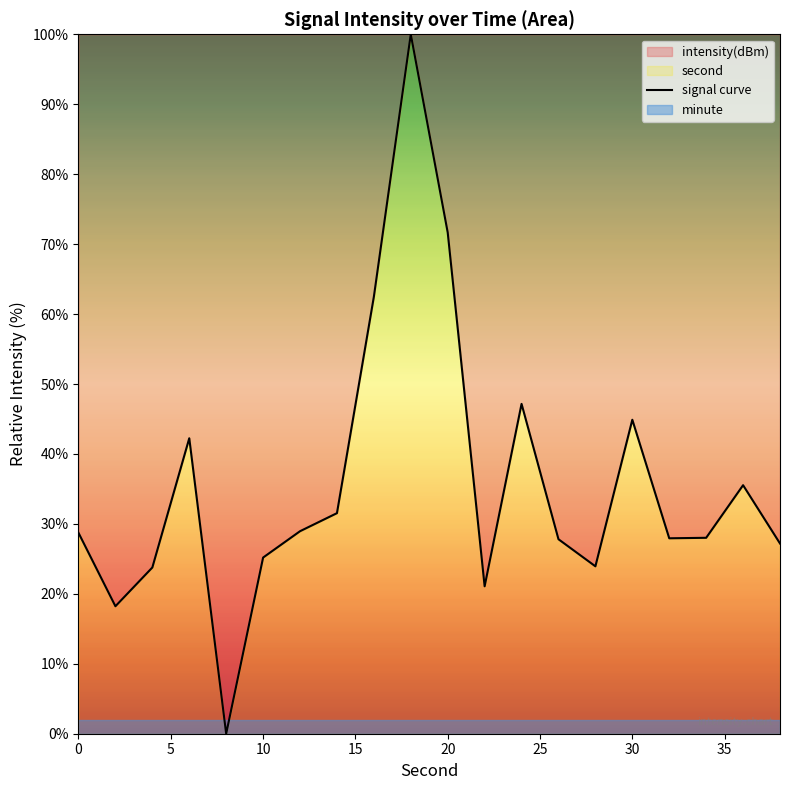

True or false: signal curve has a value of 108.8 at 20.

False